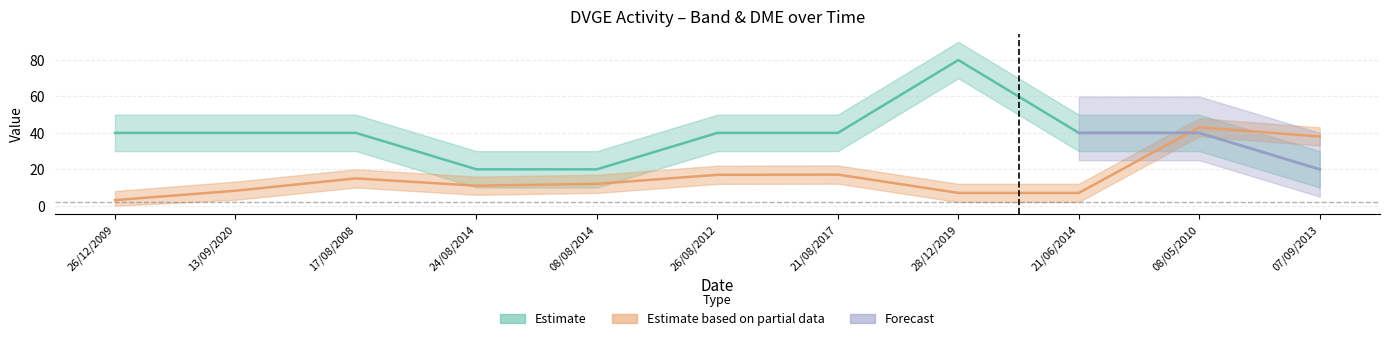

What position from the right is 26/08/2012?

6